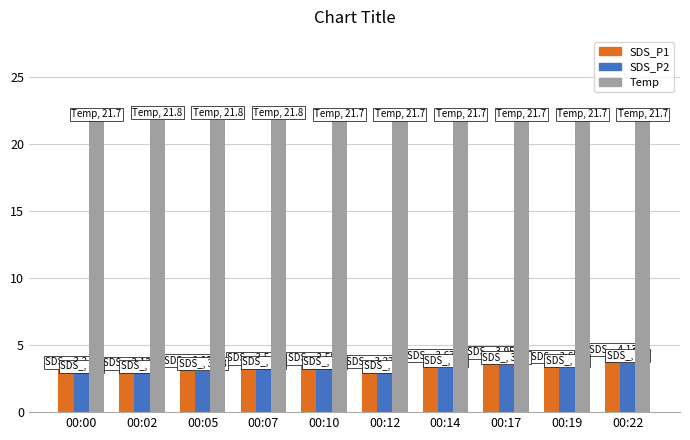

List the series in order of their peak value, highest first.

Temp, SDS_P1, SDS_P2